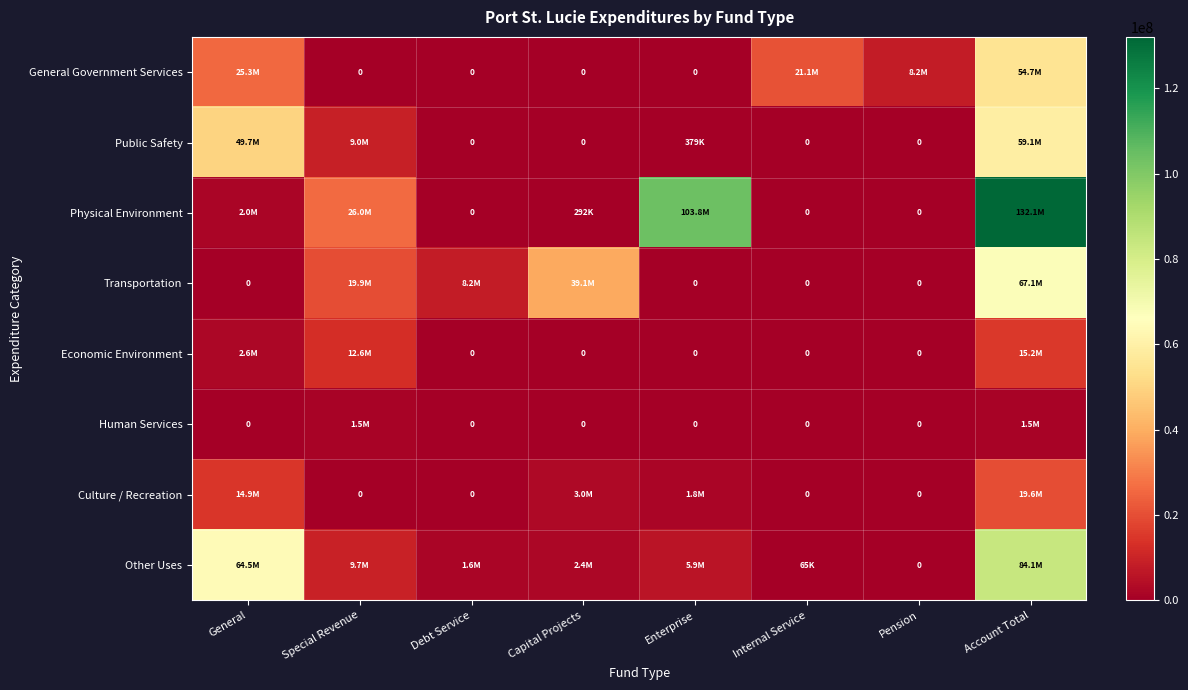

At how many categories does at least one series exceed 46108435?

3